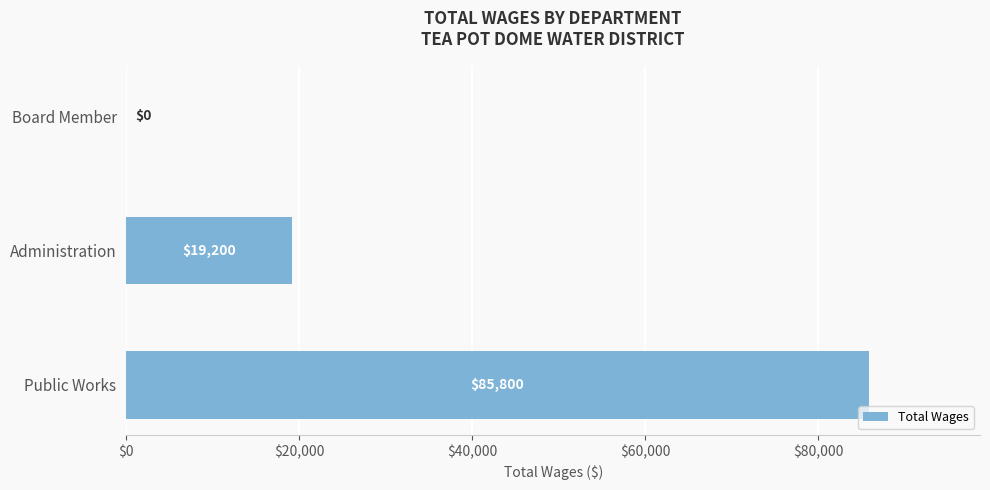

Where is the data nearest to the value 42900?

Administration